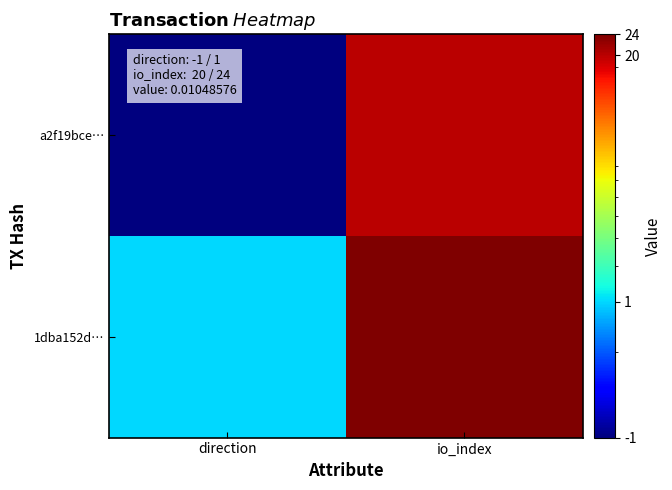

List the series in order of their peak value, highest first.

1dba152d…, a2f19bce…